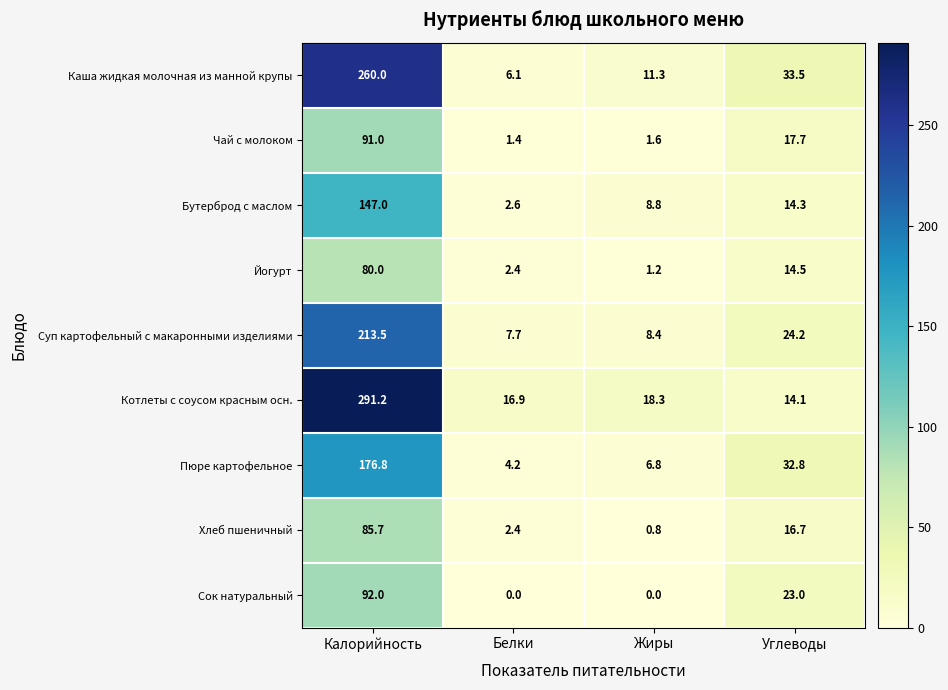

What is the sum of the Хлеб пшеничный values at Белки and Калорийность?

88.1